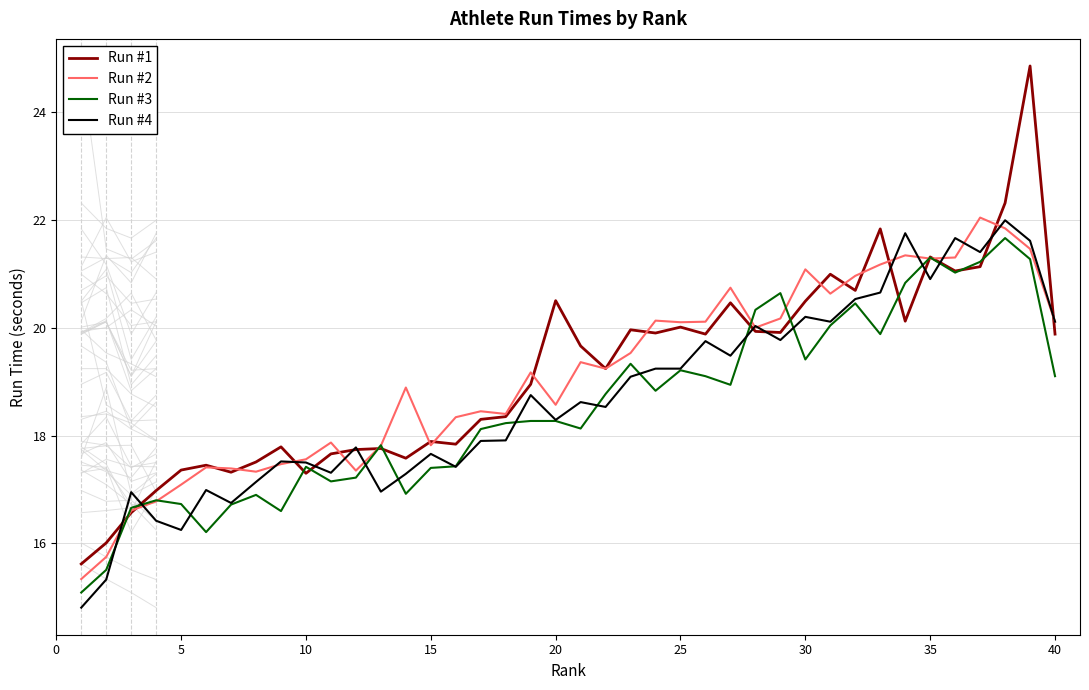

Is it true that Run #3 equals 19.4 at 30?

True